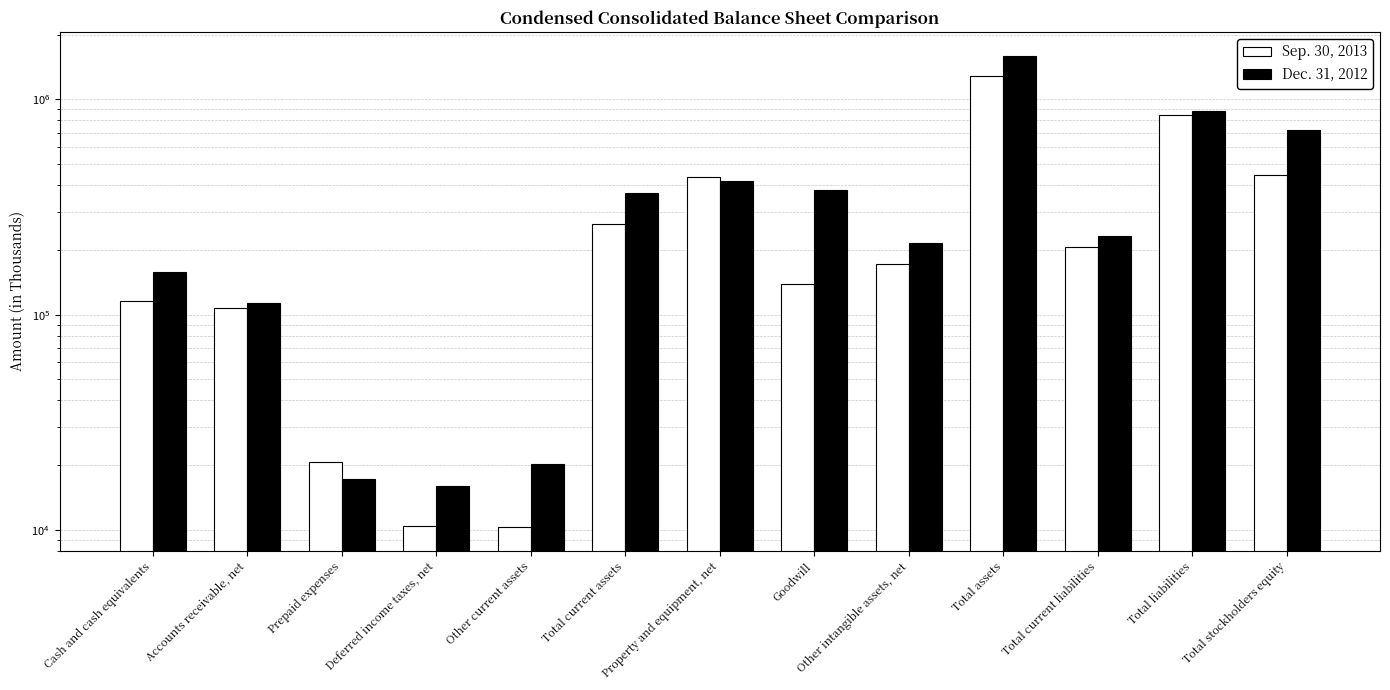

How many data points in Dec. 31, 2012 are above 232432?

6